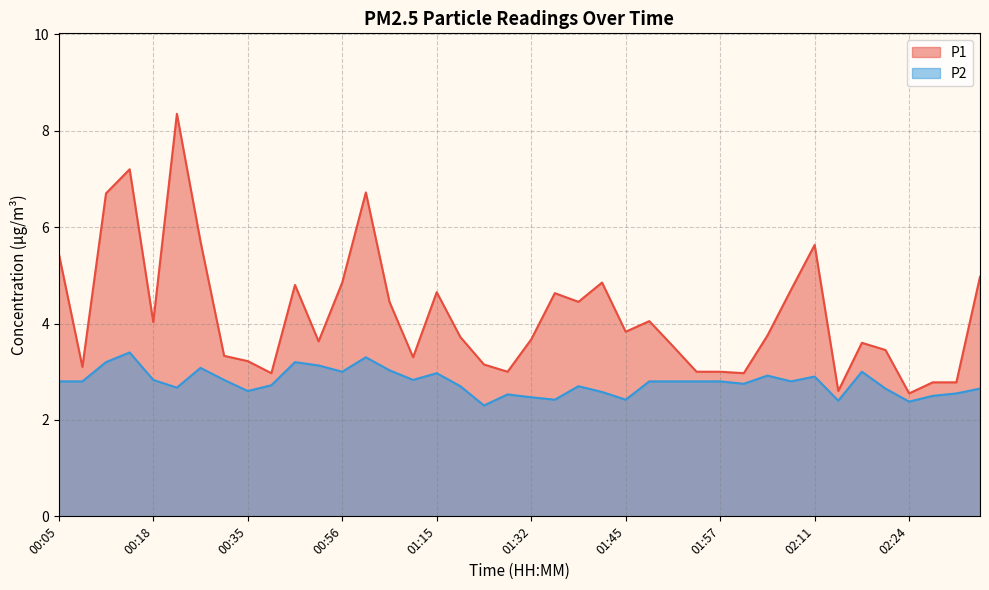

What is the sum of all P2 values?

111.2